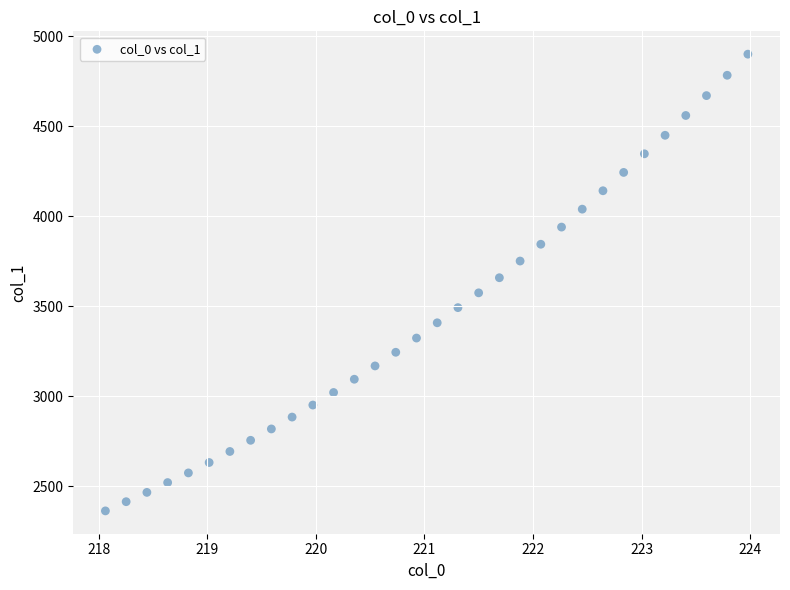

What is the range of Y values (max minus min)?

2538.0